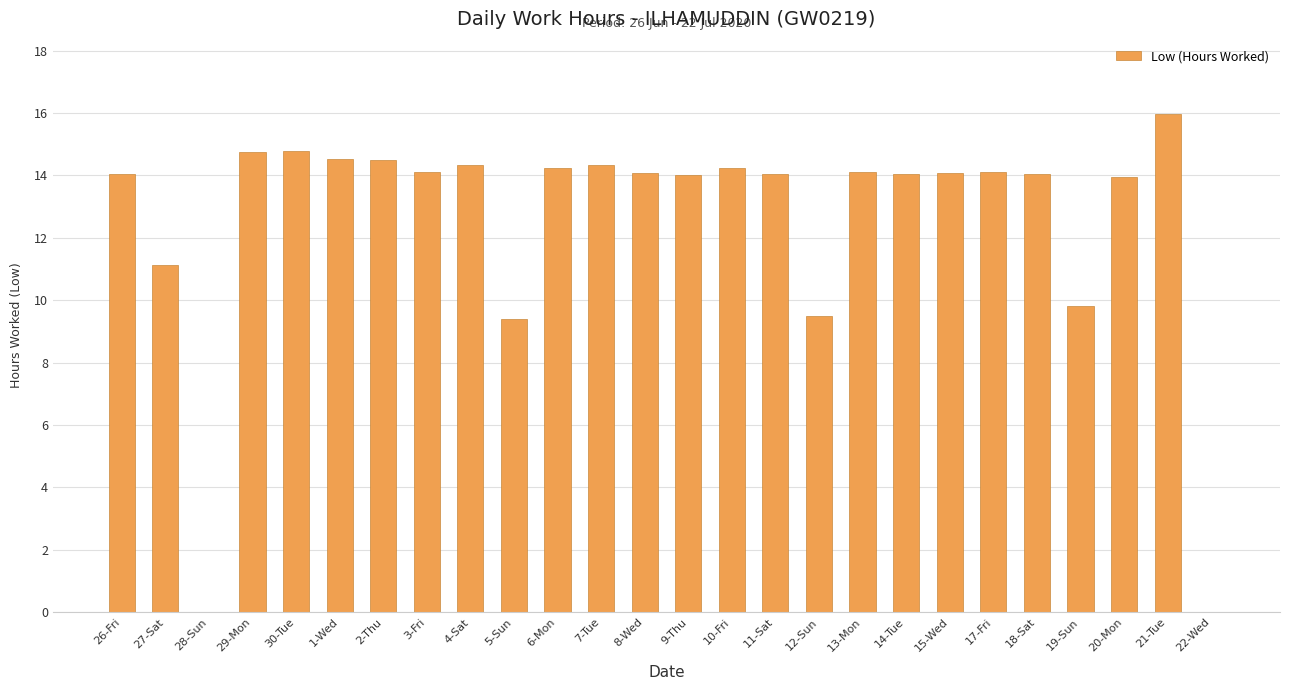

The chart shows a value of 20.9 at 9-Thu. True or false?

False